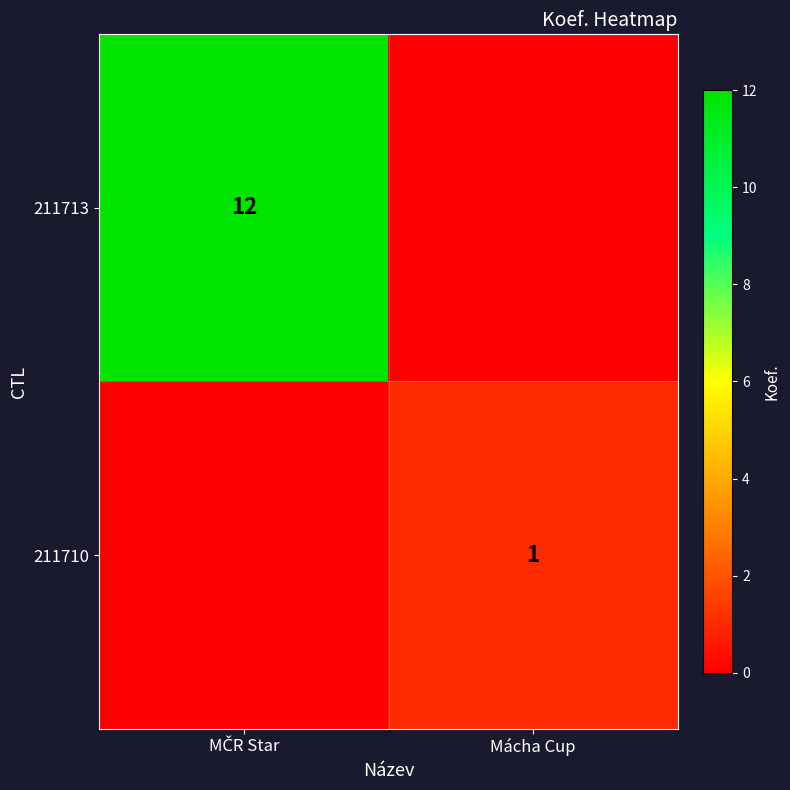

The value of 211710 at Mácha Cup is 1. True or false?

True